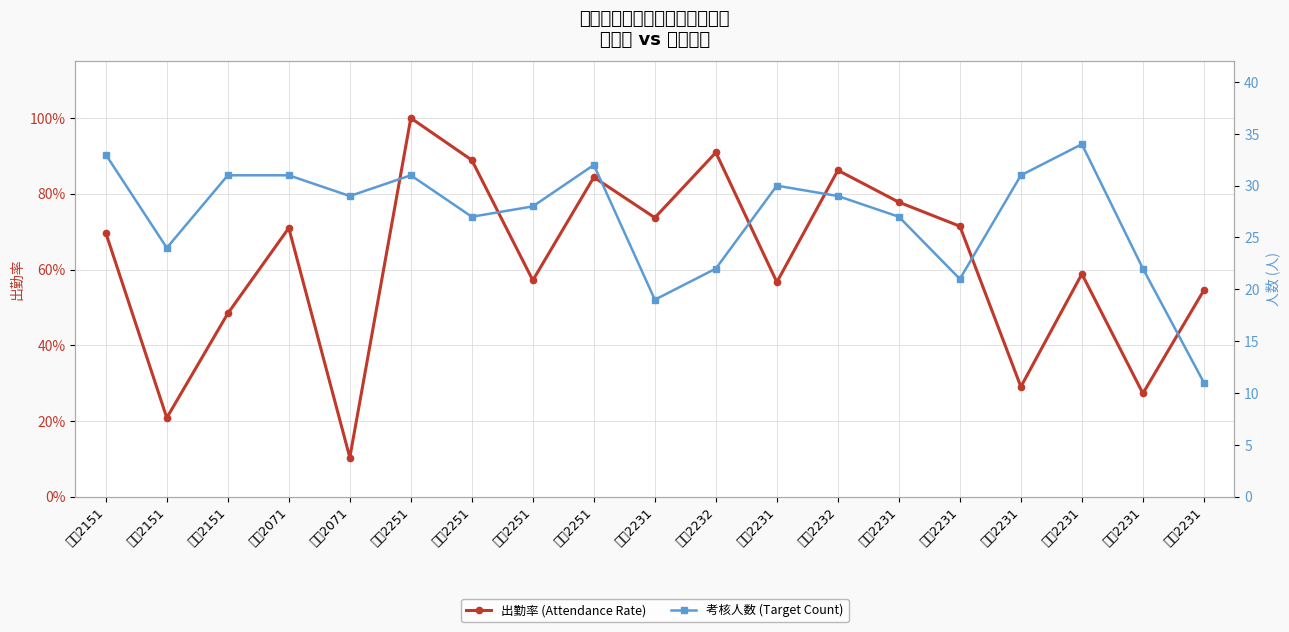

What is the sum of all 考核人数 (Target Count) values?

512.0